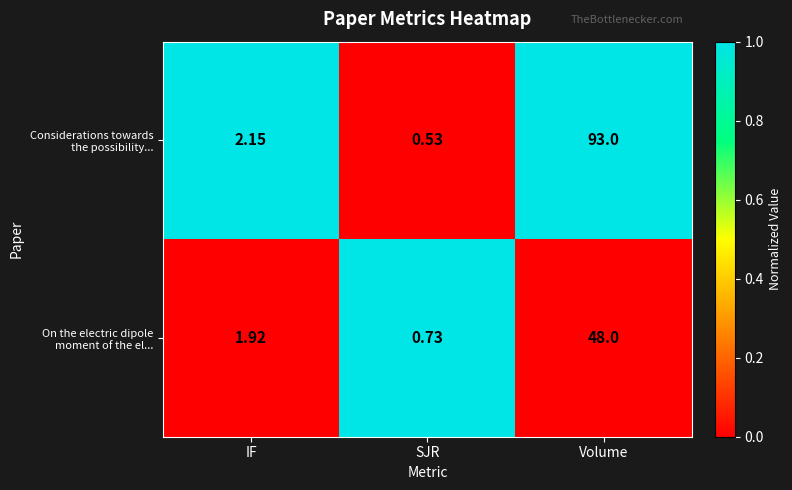

At which category does the chart reach its minimum across all series?

SJR